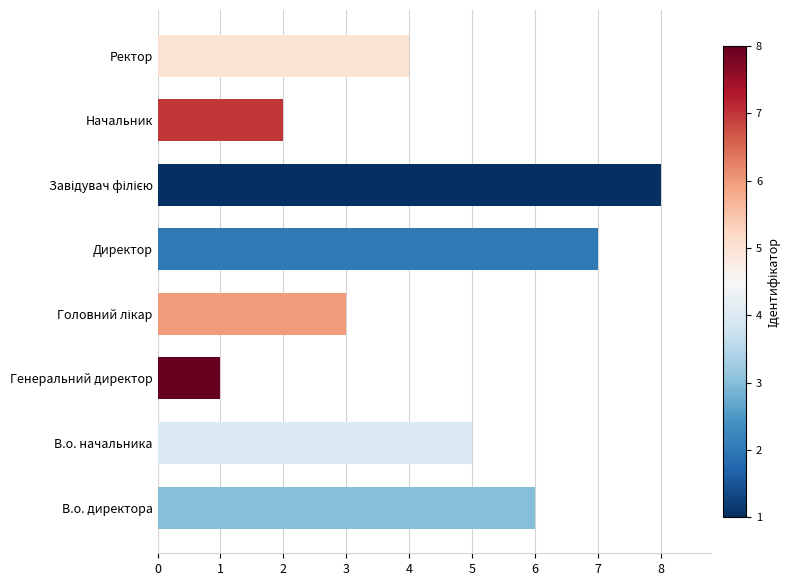

What is the maximum value shown in the chart?

8